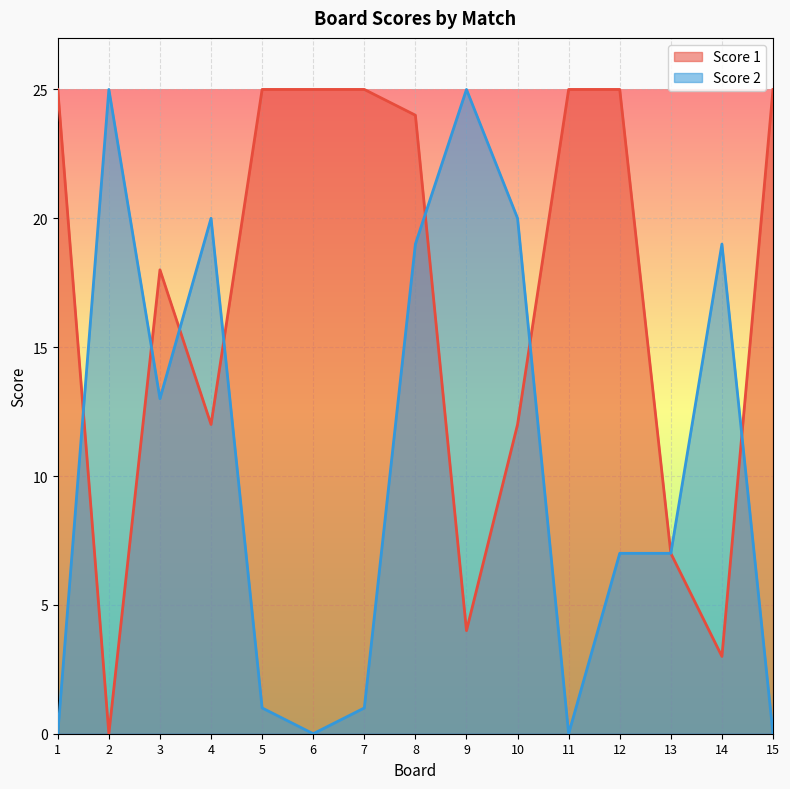

Is the value of Score 2 at 9 greater than the value of Score 1 at 1?

No